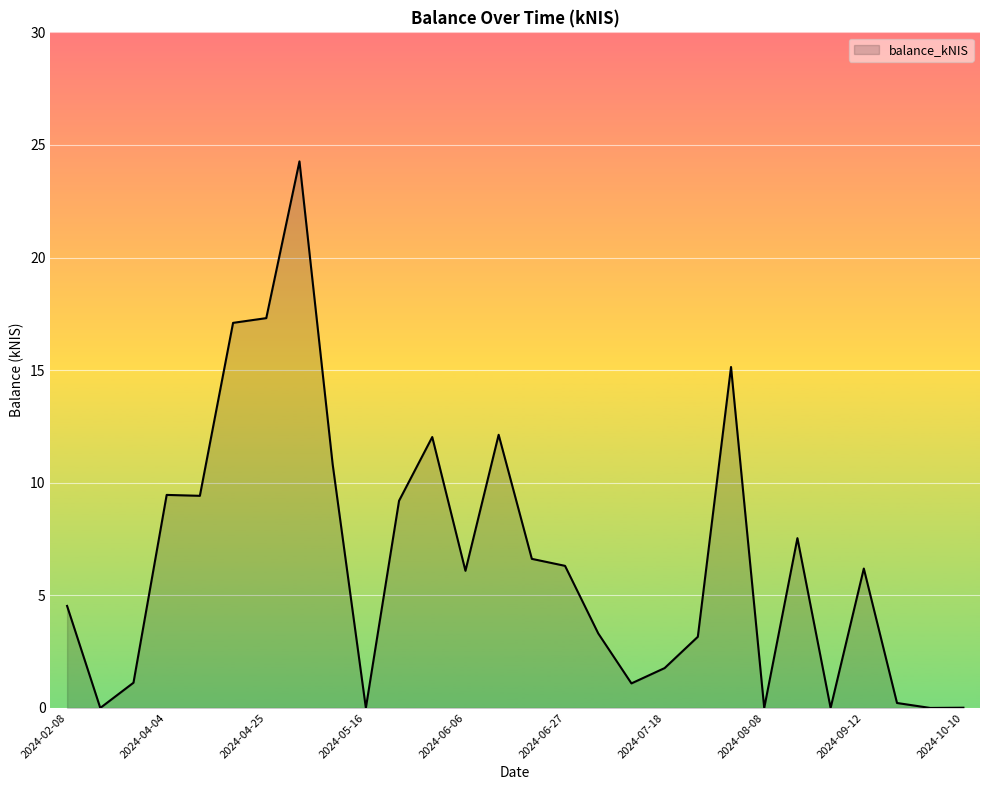

What is the maximum value shown in the chart?

24.3